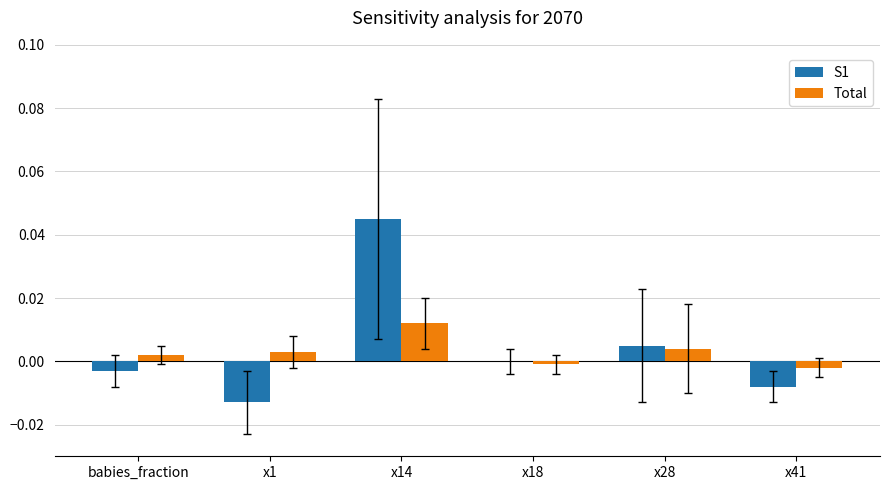

Which category has the highest value in the Total series?

x14